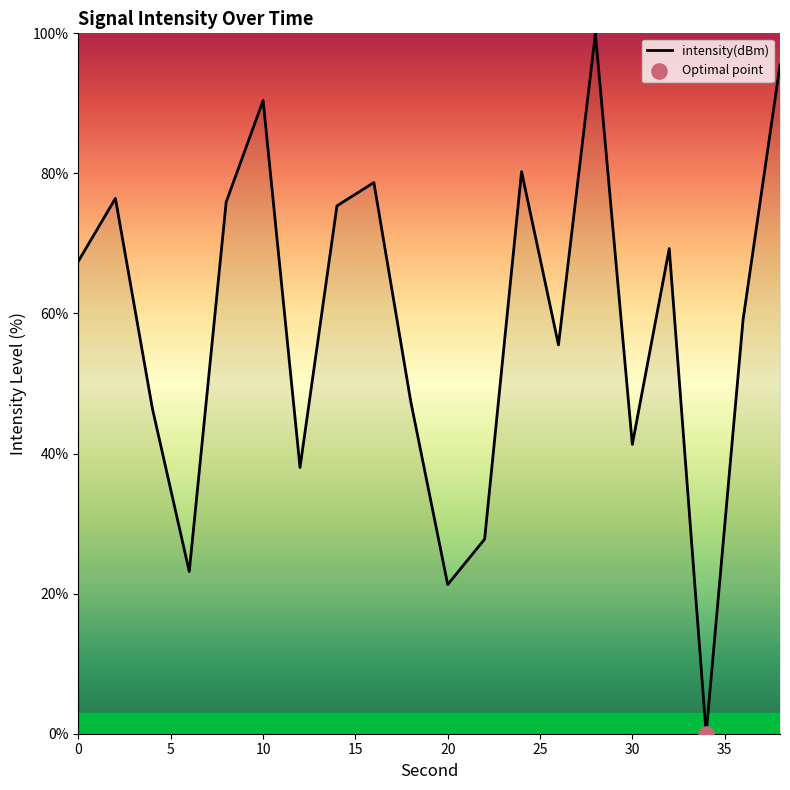

What is the greatest value displayed?

100.0